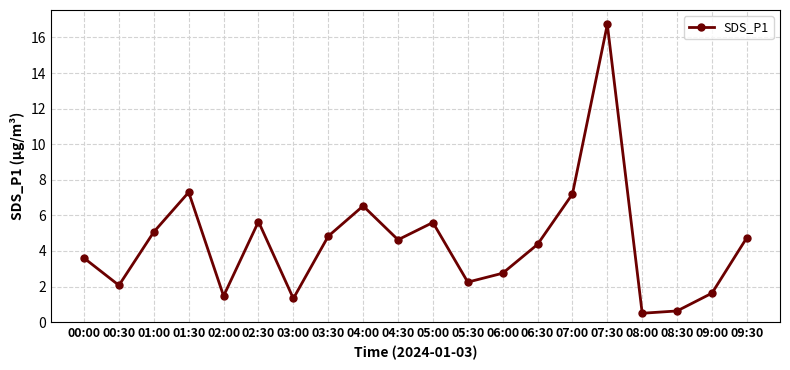

What is the sum of all values?

88.9